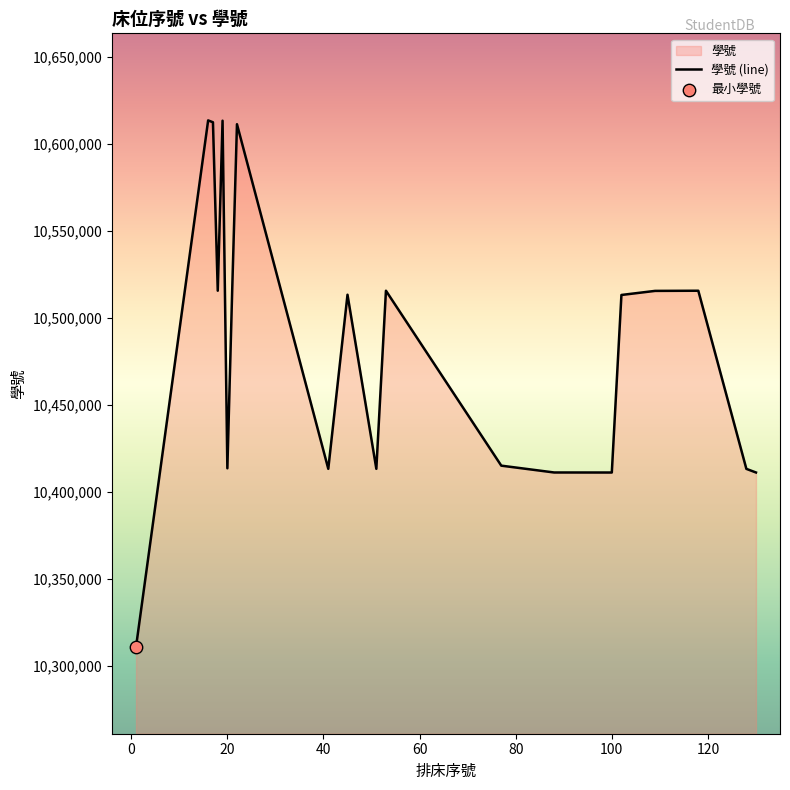

What is the difference between the maximum and minimum values?

302189